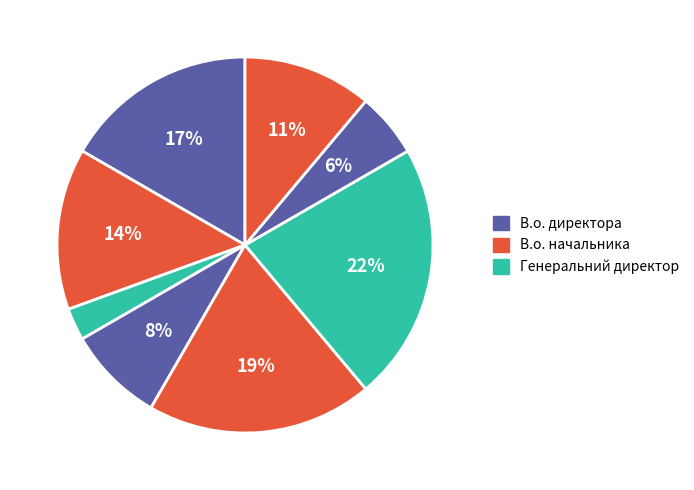

Count the number of slices in the pie.

8